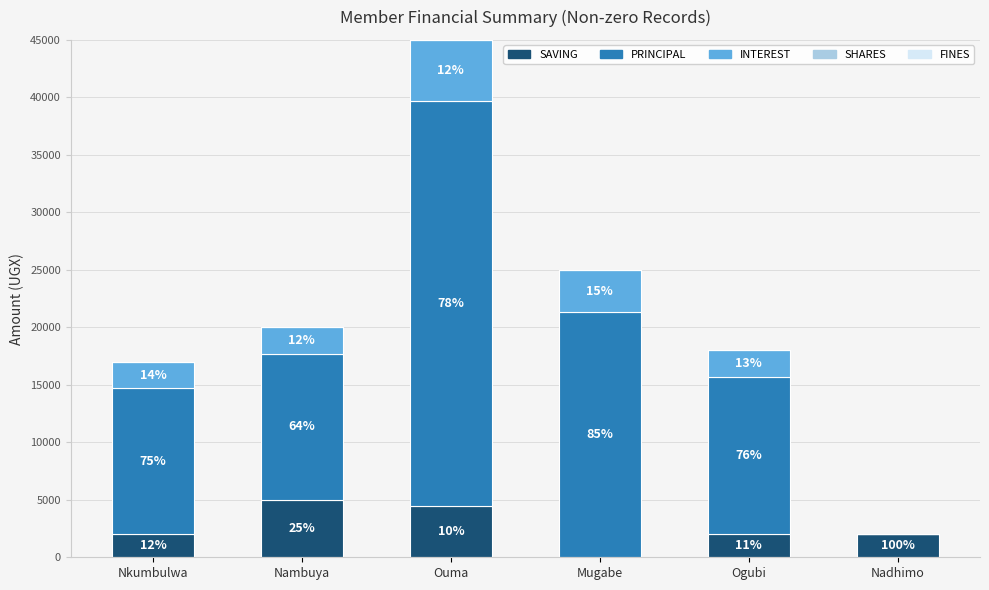

Are the bars horizontal?

No